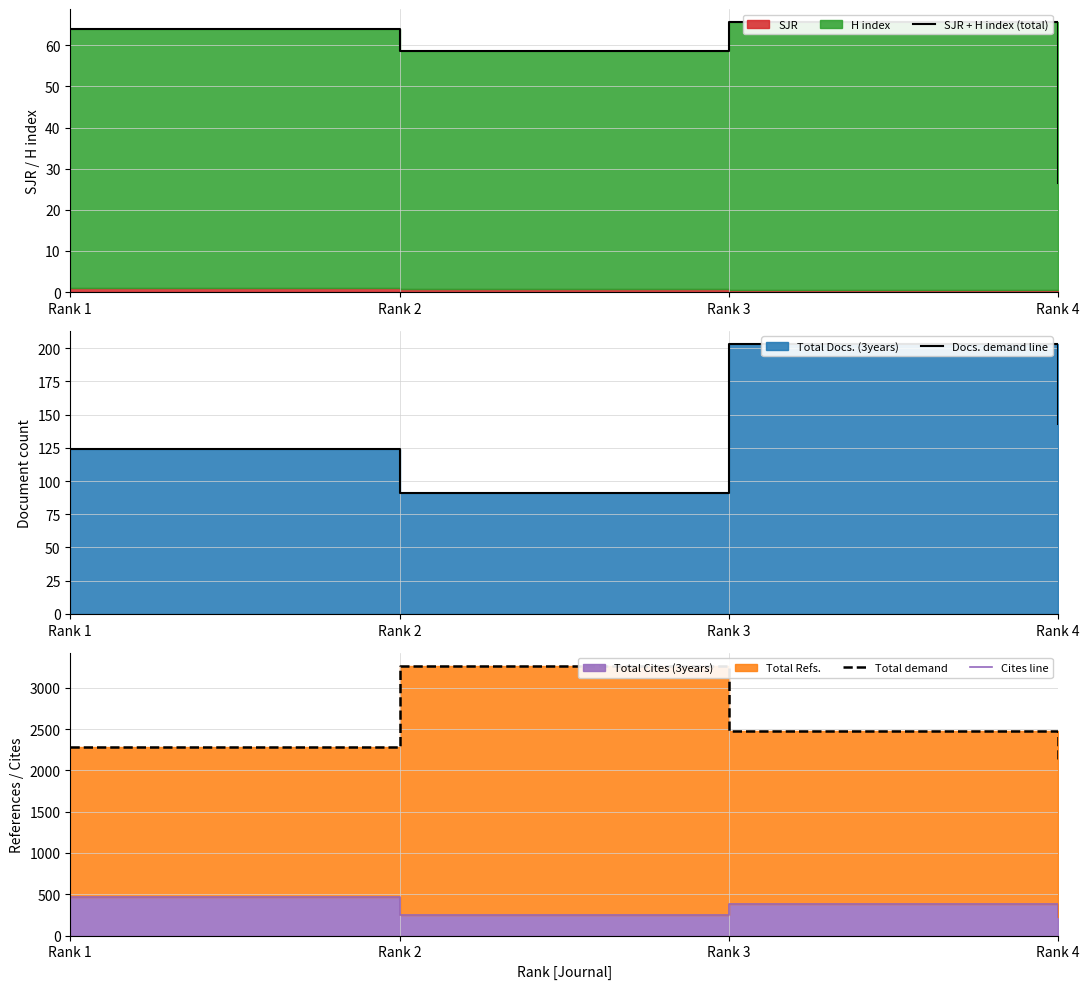

Read the Cites line value at Rank 1.

468.0